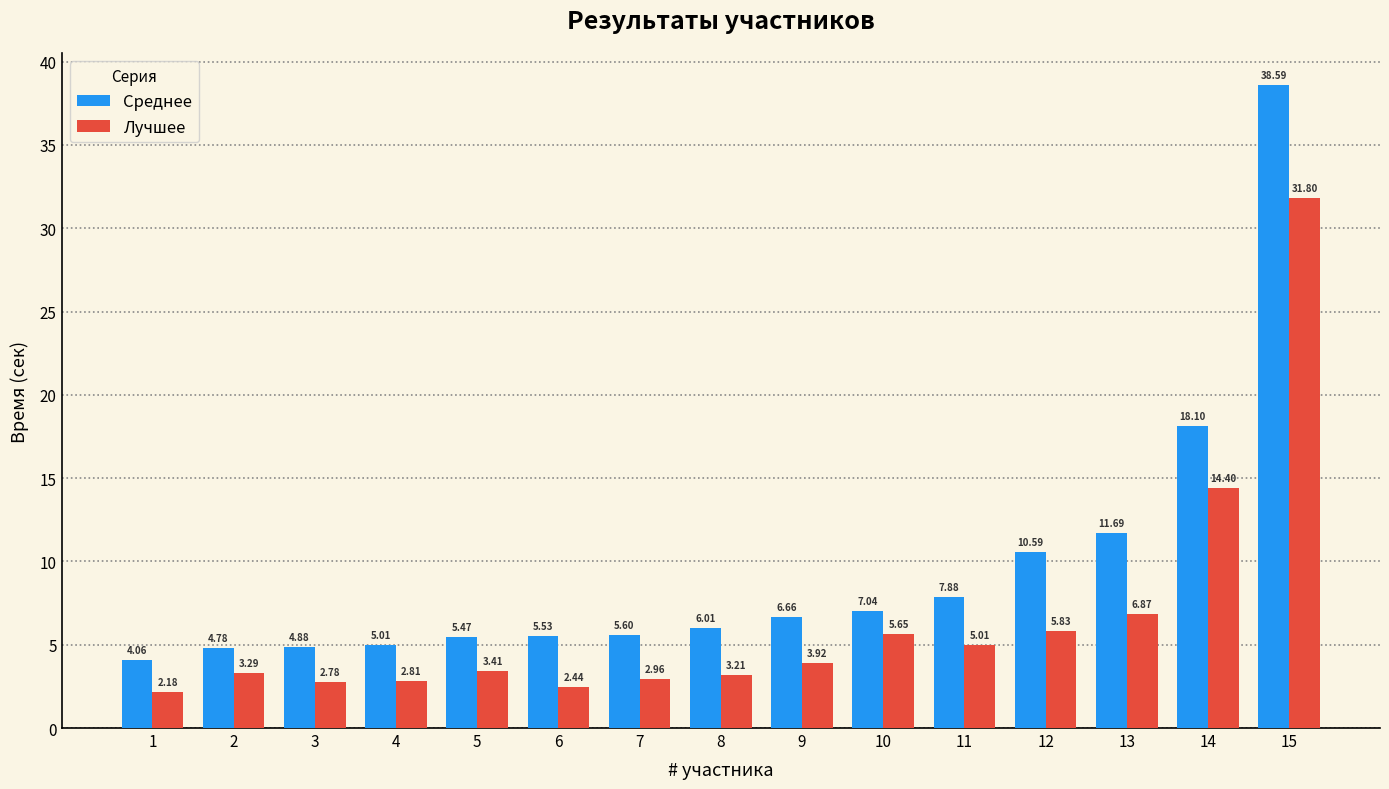

Which series has the widest spread of values?

Среднее